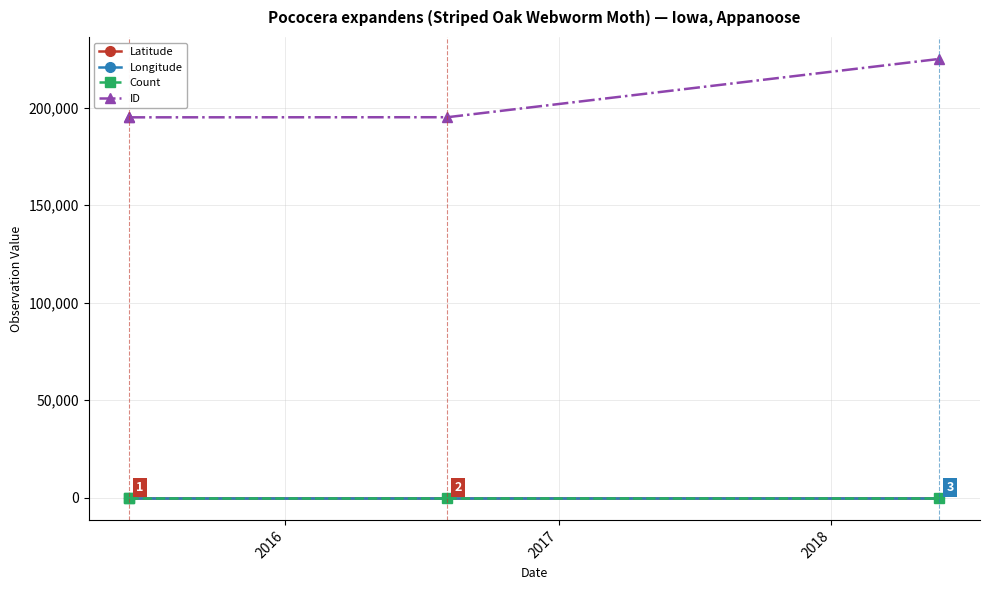

At 2018, list the series in order from smallest to largest.

Longitude, Count, Latitude, ID